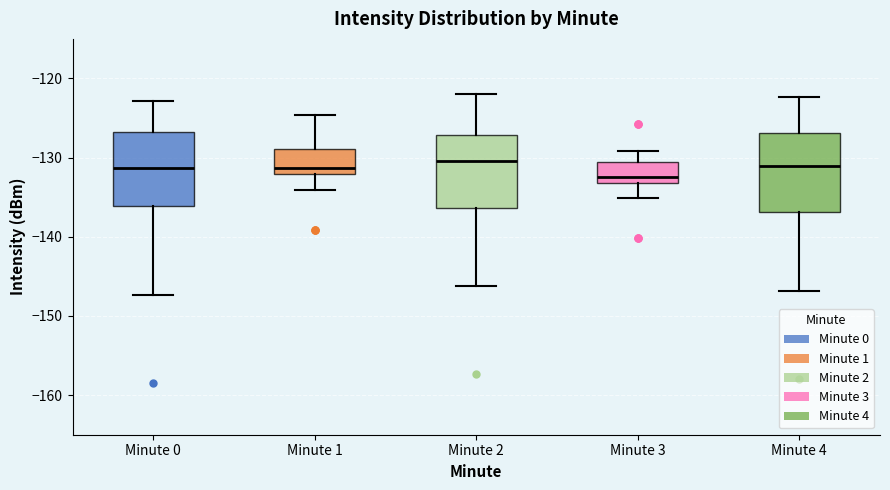

Reading left to right, transcribe this box plot: for each box, give where its median line is, the range the box spans, and where its two whiskers end, as read against the y-axis. The values are not printed on the chart, so give them approximately, as read against the axis.

Minute 0: median -131, box -136 to -127, whiskers -147 to -123
Minute 1: median -131, box -132 to -129, whiskers -134 to -125
Minute 2: median -130, box -136 to -127, whiskers -146 to -122
Minute 3: median -132, box -133 to -130, whiskers -135 to -129
Minute 4: median -131, box -137 to -127, whiskers -147 to -122